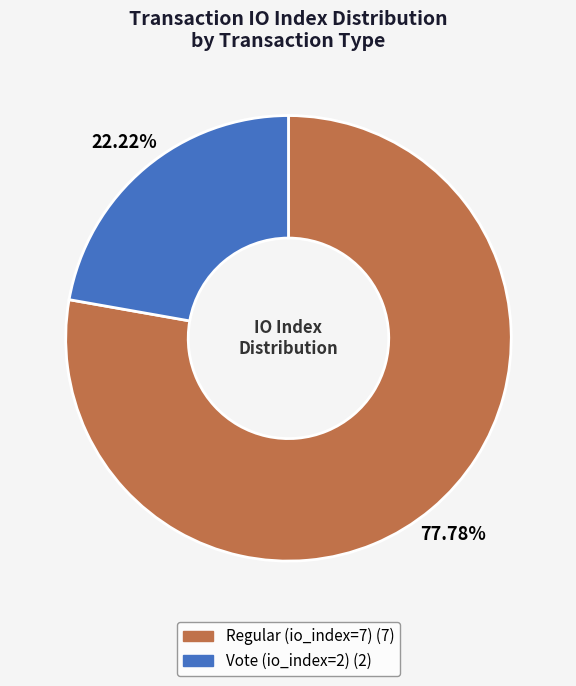

How much of the chart is everything except Vote (io_index=2)?

77.8%